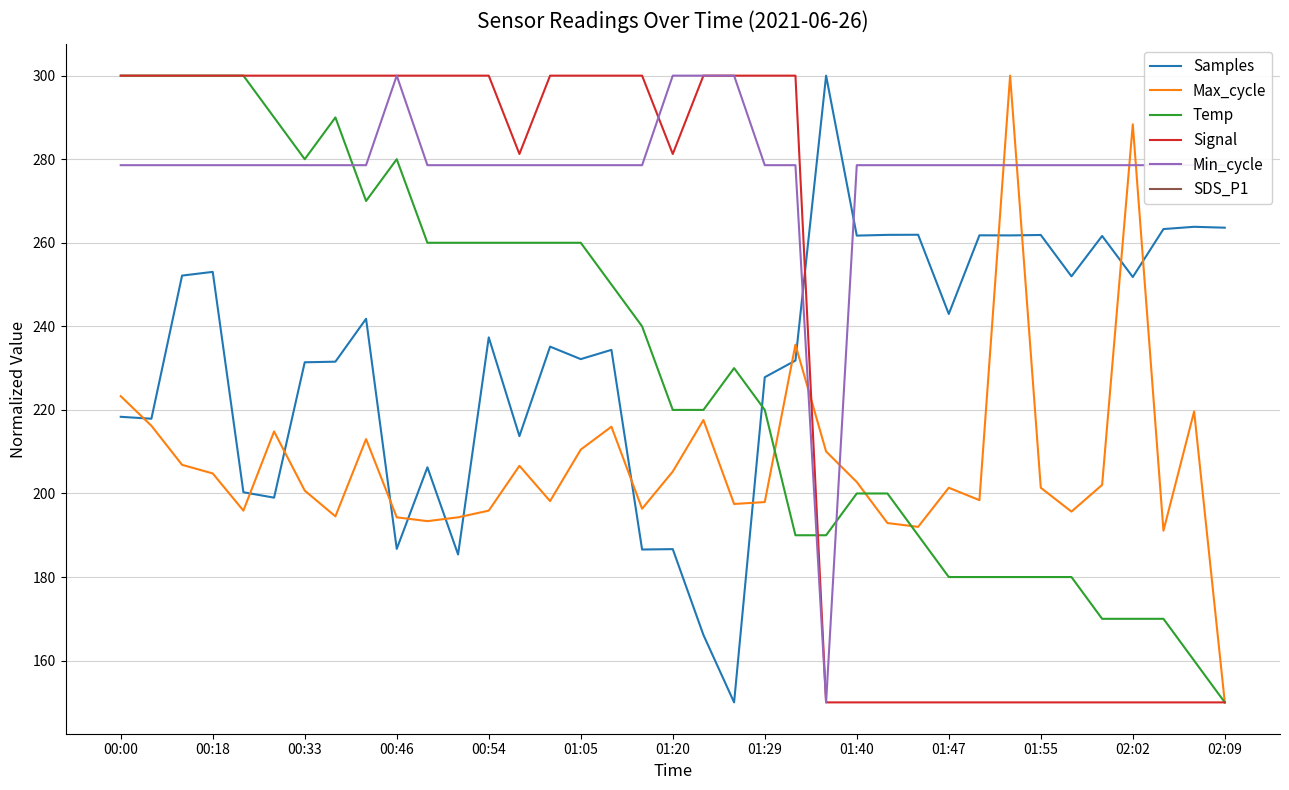

What is the highest value of the Temp series?

300.0